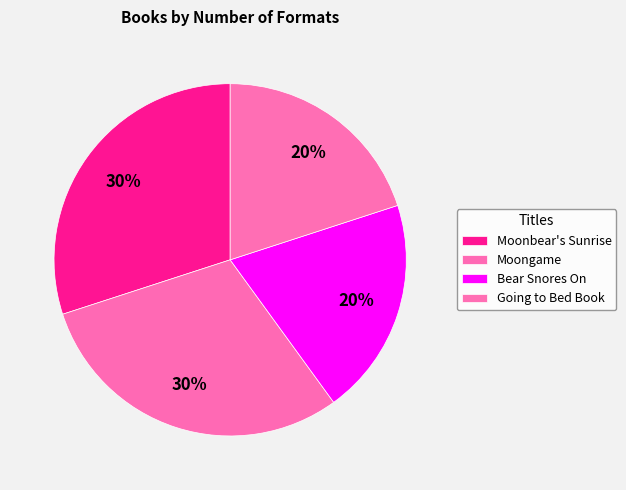

Does any single category account for the majority?

No